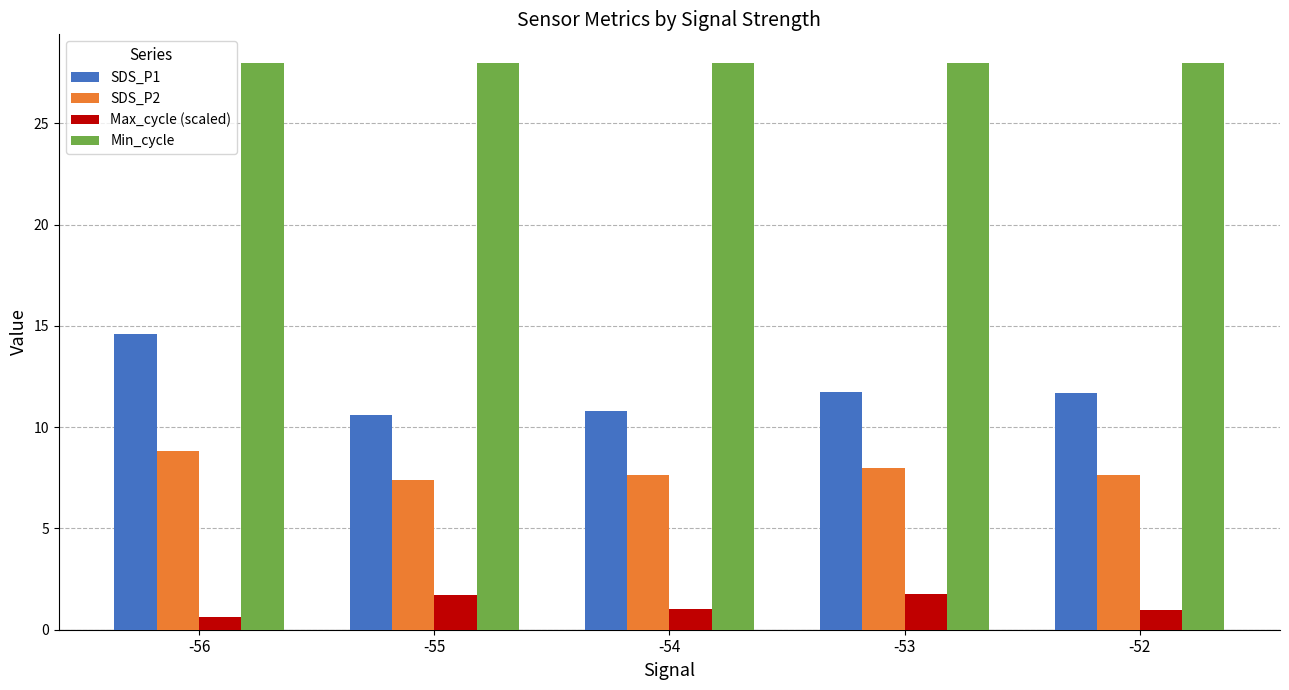

How many bars are there in total?

20